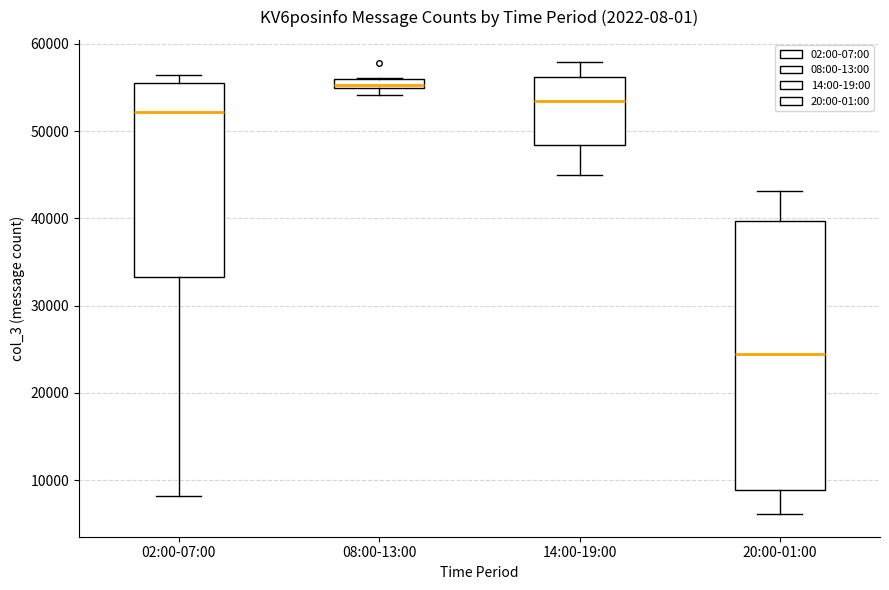

Where does the median line of the box for 14:00-19:00 sit on the y-axis? The values are not printed on the chart, so give them approximately, as read against the axis.

53000